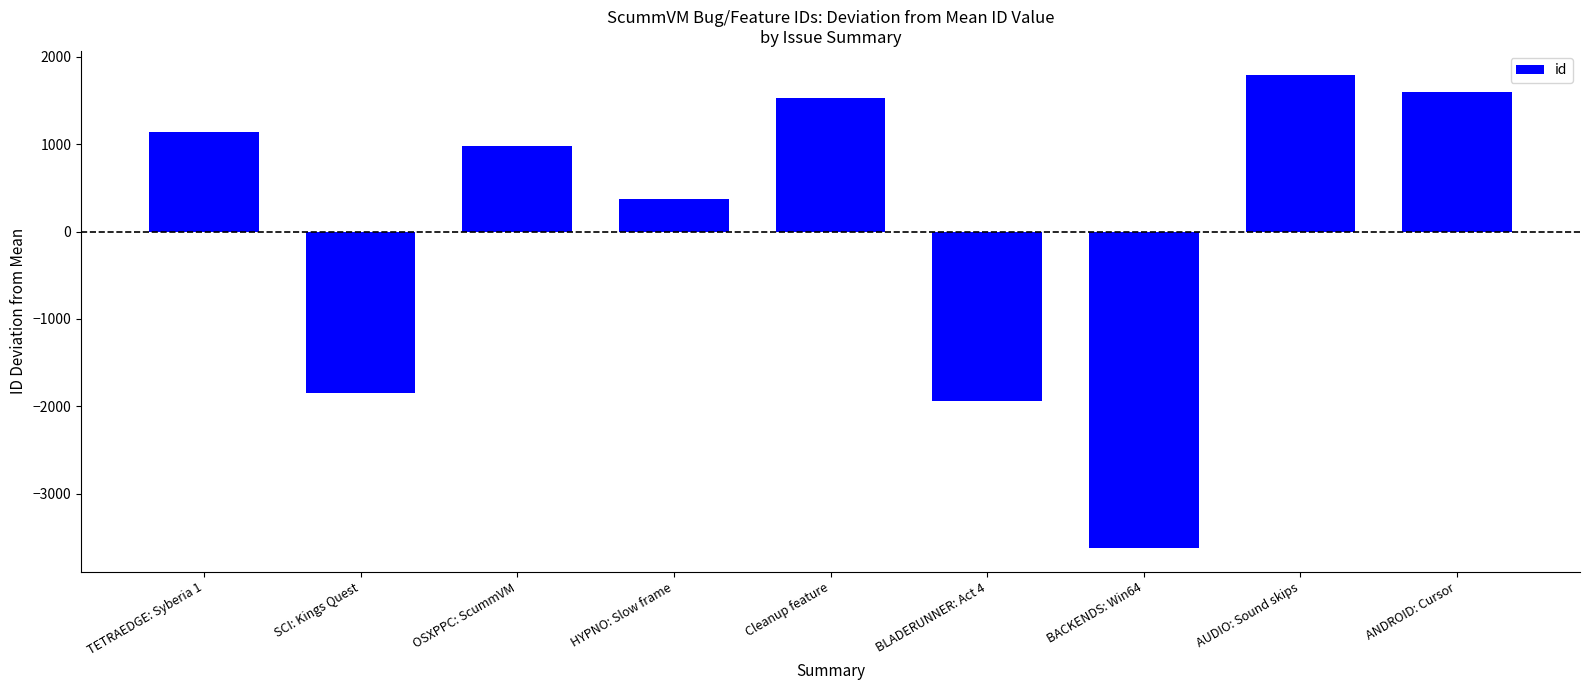

List the labels in order of value, largest first.

AUDIO: Sound skips, ANDROID: Cursor, Cleanup feature, TETRAEDGE: Syberia 1, OSXPPC: ScummVM, HYPNO: Slow frame, SCI: Kings Quest, BLADERUNNER: Act 4, BACKENDS: Win64